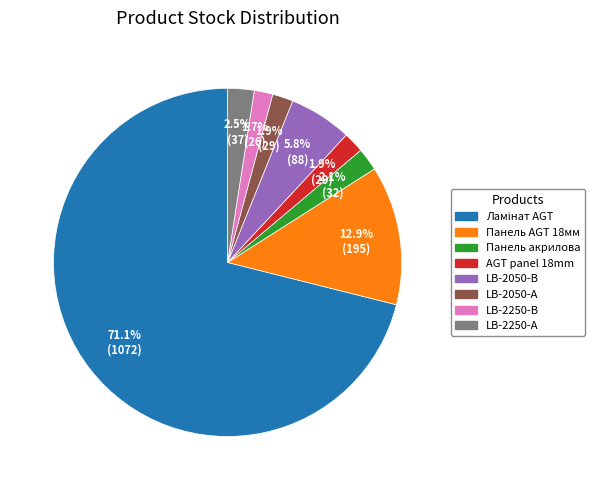

What percentage is NOT represented by LB-2050-В?

94.2%